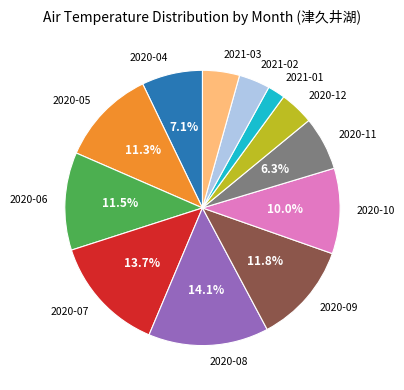

How much of the chart is everything except 2020-10?

90.0%